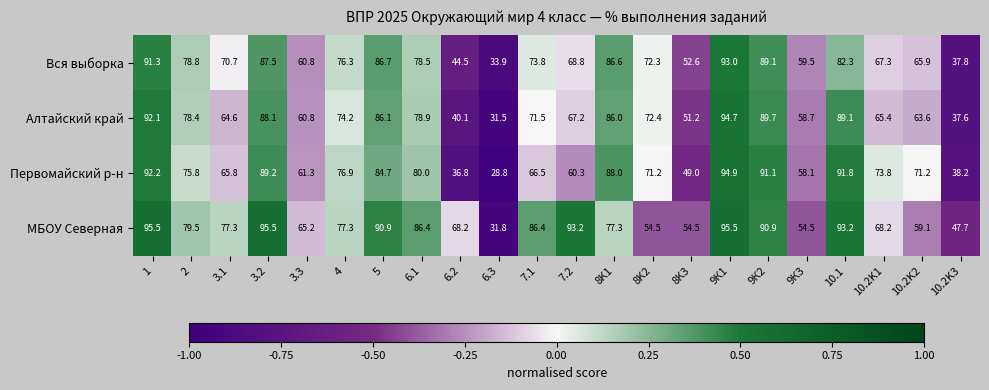

What is the lowest value of the Вся выборка series?

33.9